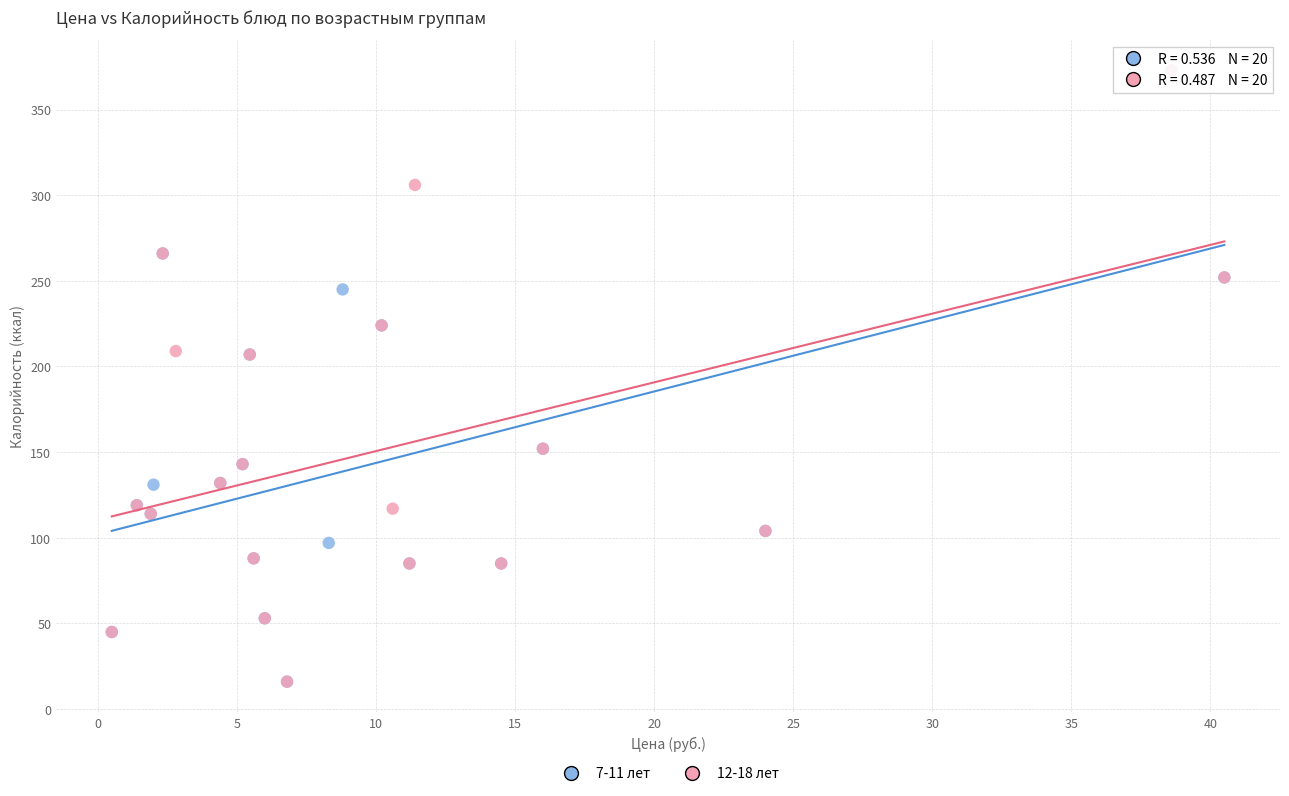

What are all the series names shown in the legend?

7-11 лет, 12-18 лет